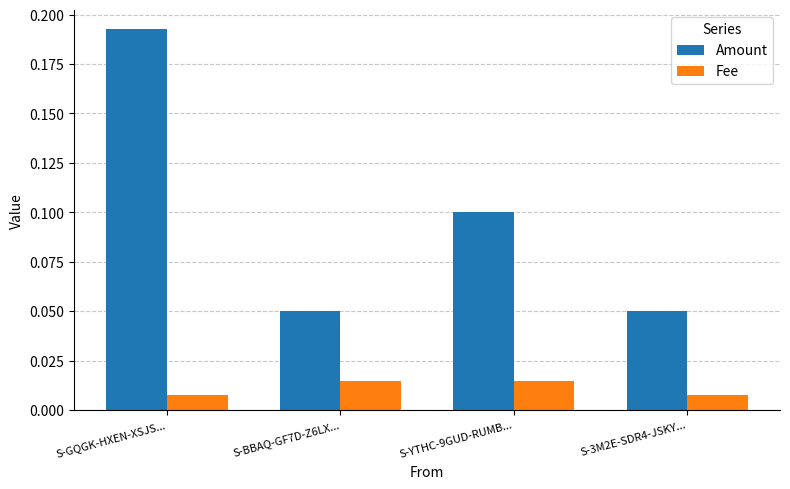

How many bars are there in total?

8